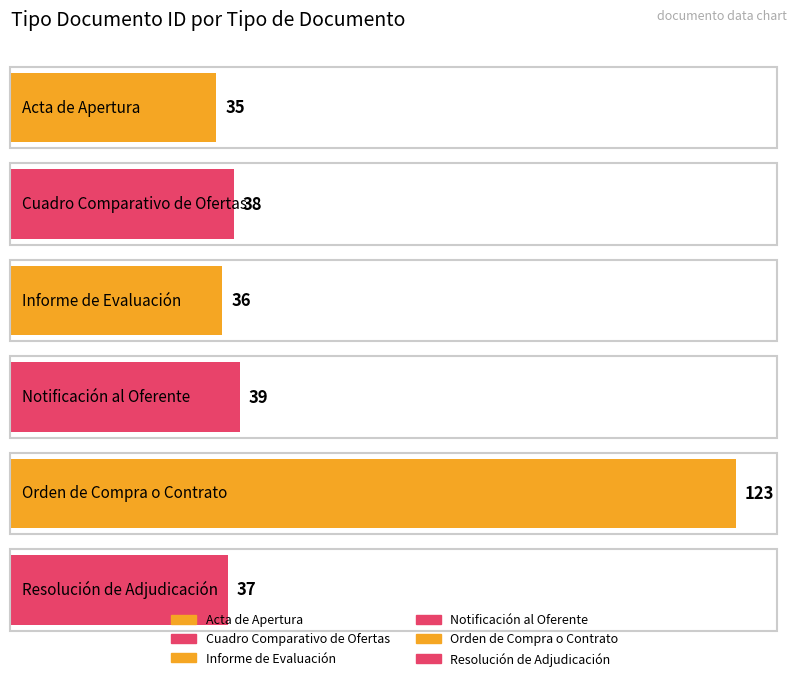

What is the difference between the maximum and minimum values?

88